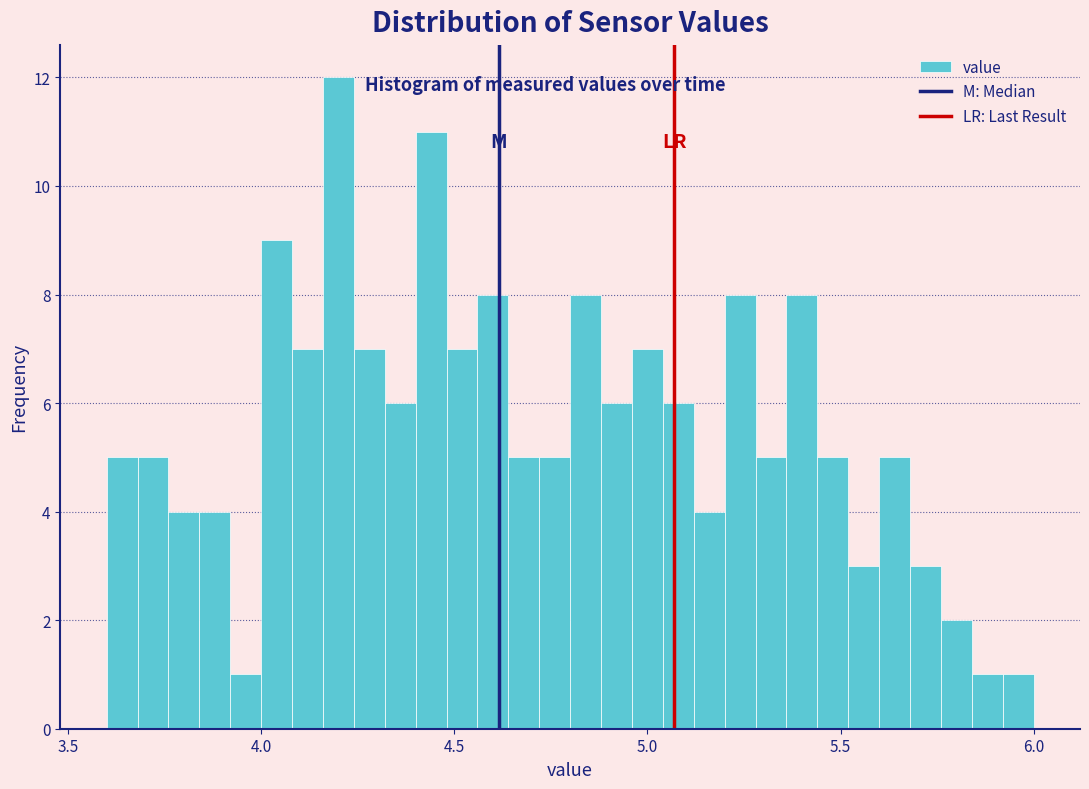

Read against the x-axis, roughly where is the centre of the tallest bar?

4.20